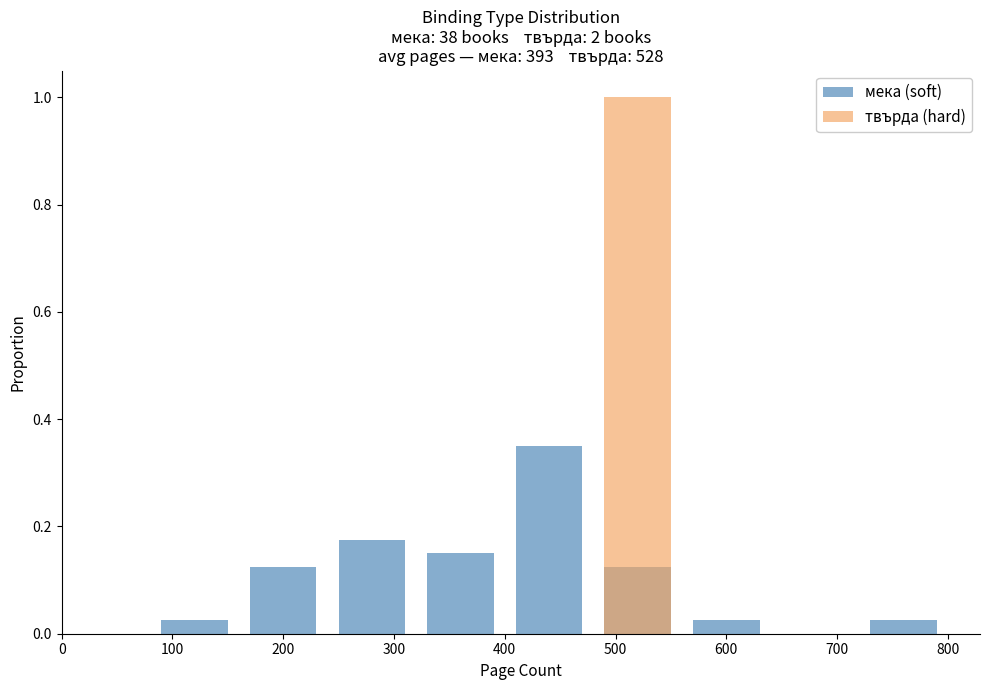

How many data points does each series have?

10